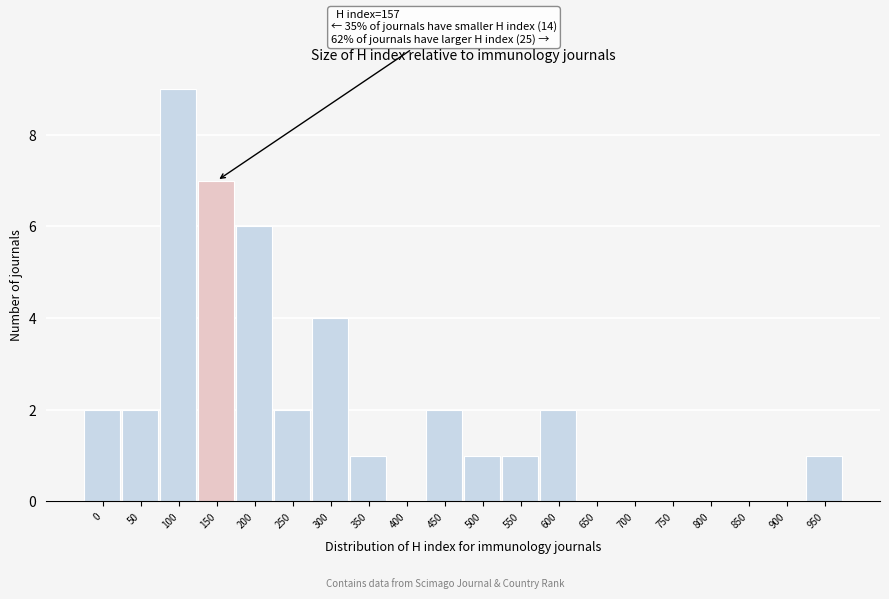

Reading left to right, what are all the values shown in this chart?

0=2	50=2	100=9	150=7	200=6	250=2	300=4	350=1	400=0	450=2	500=1	550=1	600=2	650=0	700=0	750=0	800=0	850=0	900=0	950=1